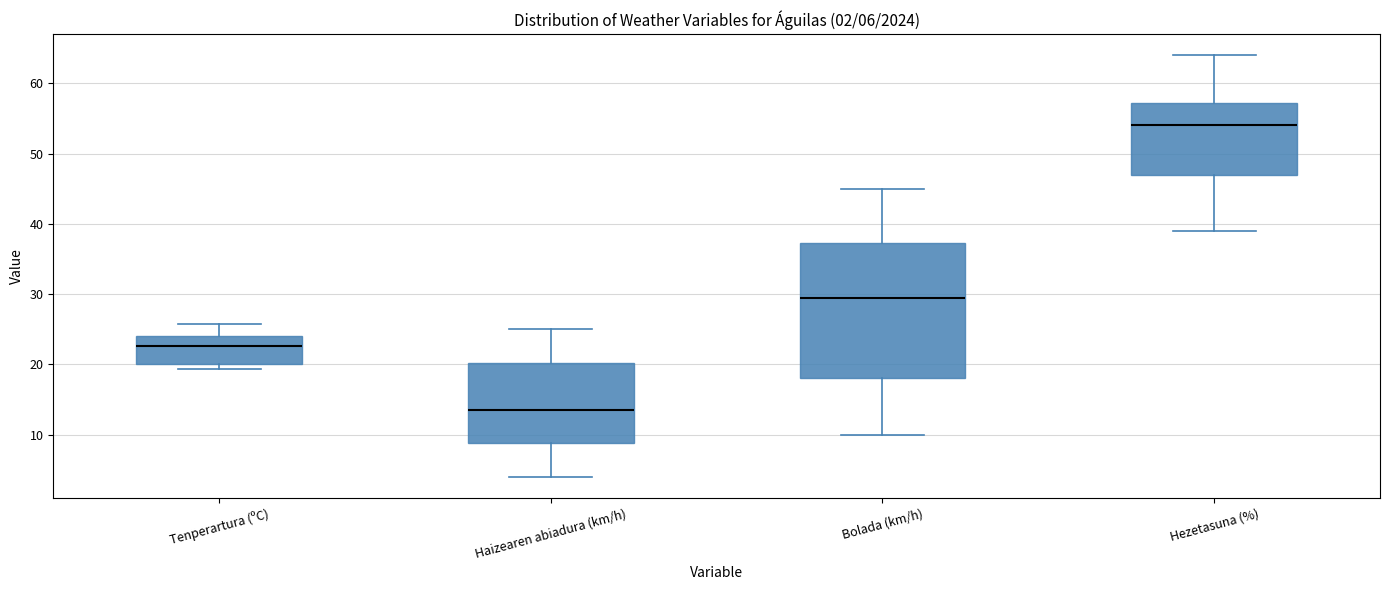

Which box's median line is the lowest?

Haizearen abiadura (km/h)